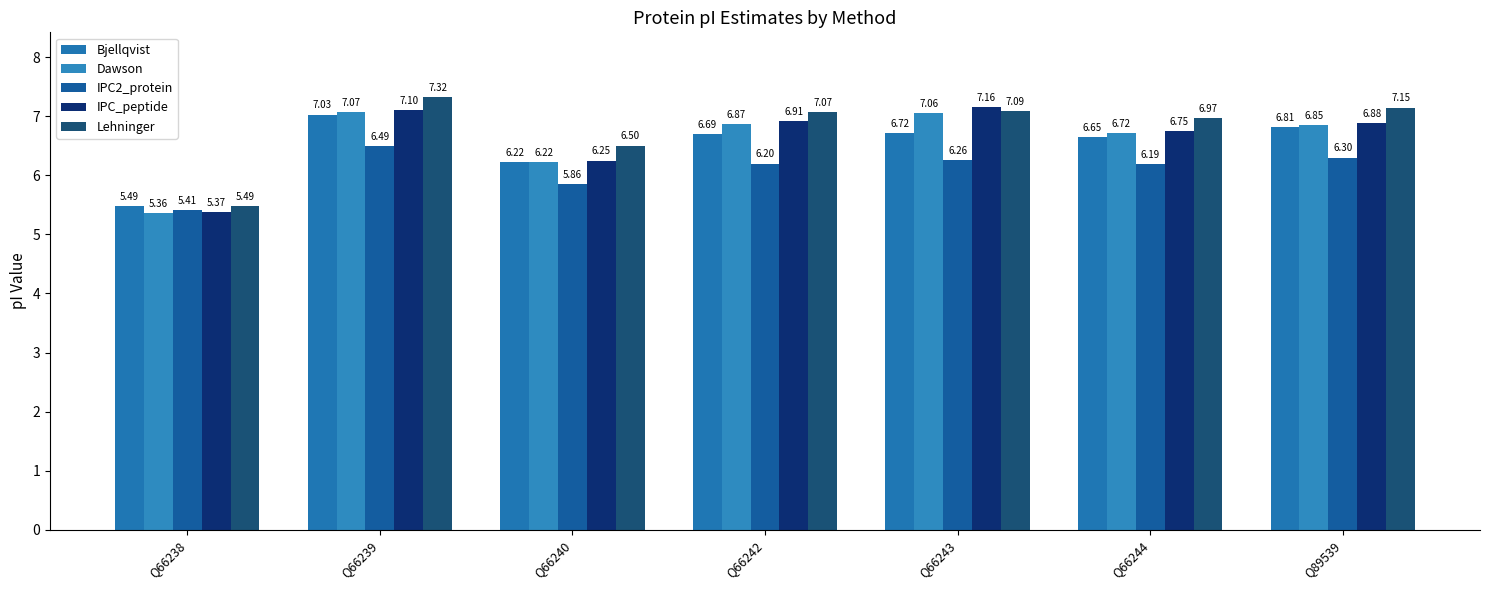

At which label is IPC_peptide closest to 6?

Q66240